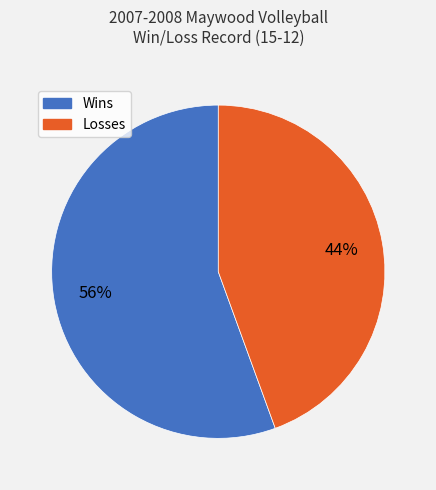

How many segments does this pie chart have?

2